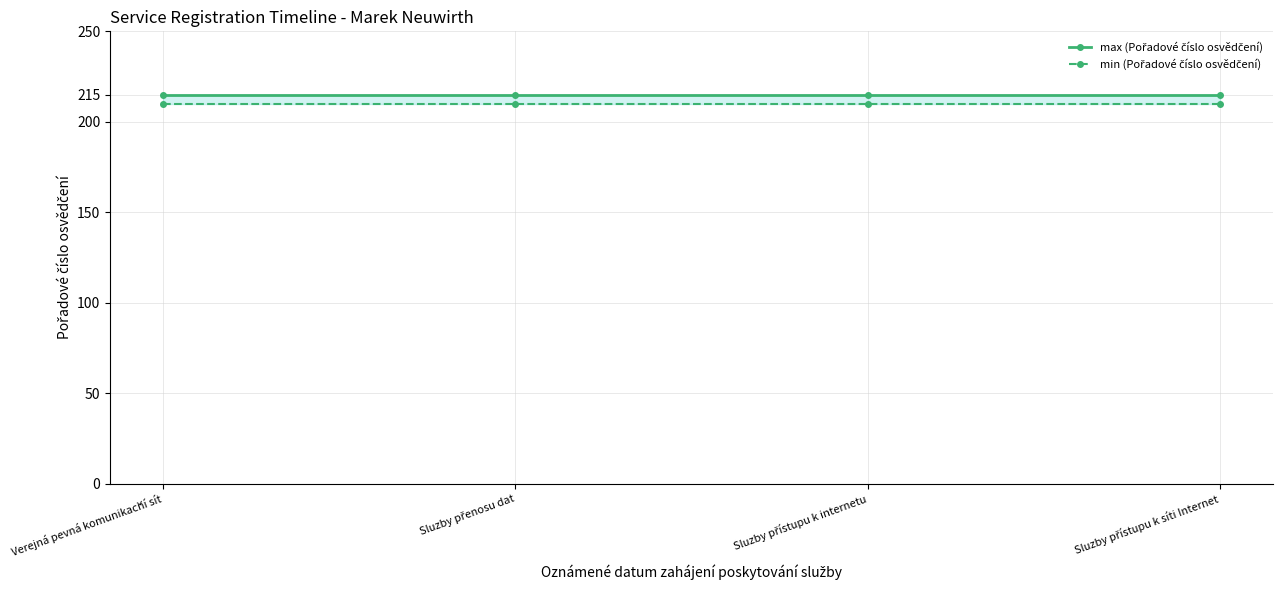

True or false: max (Pořadové číslo osvědčení) has a value of 118 at Sluzby přístupu k síti Internet.

False